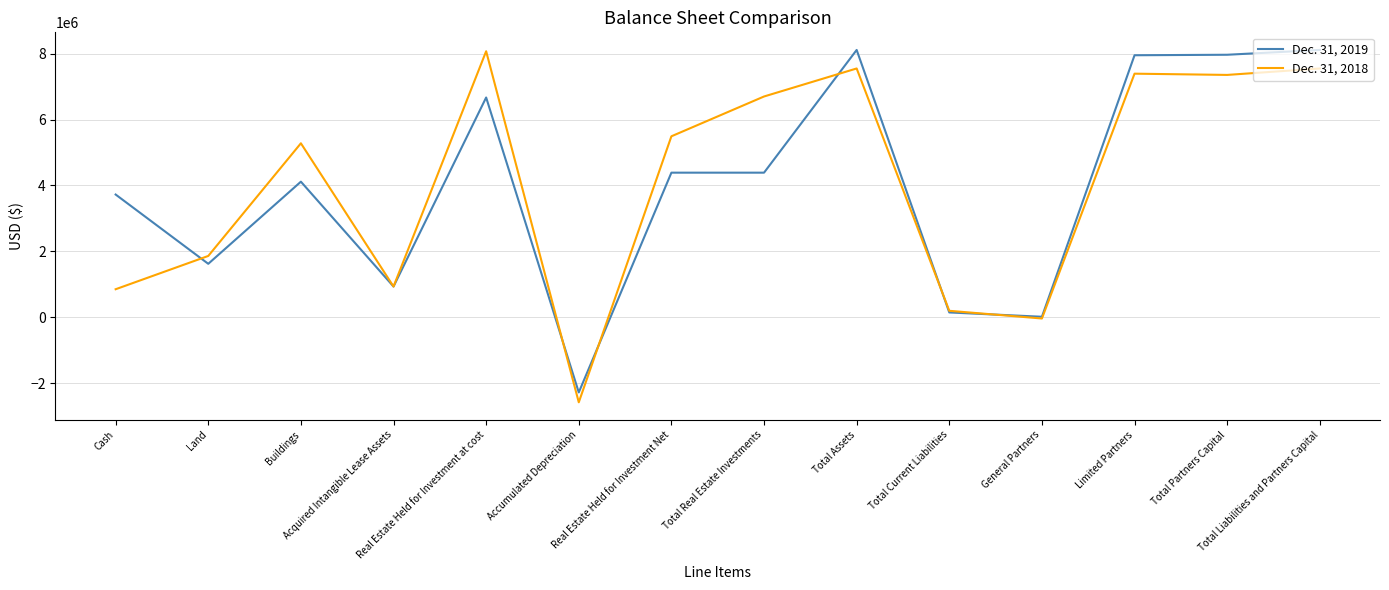

What is the minimum value shown in the chart?

-2581592